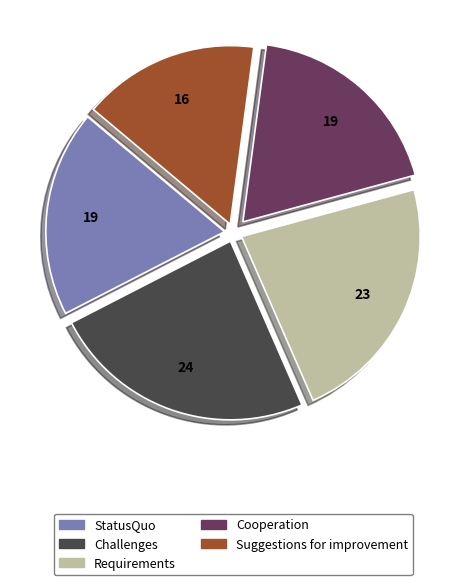

How many slices are in this pie chart?

5